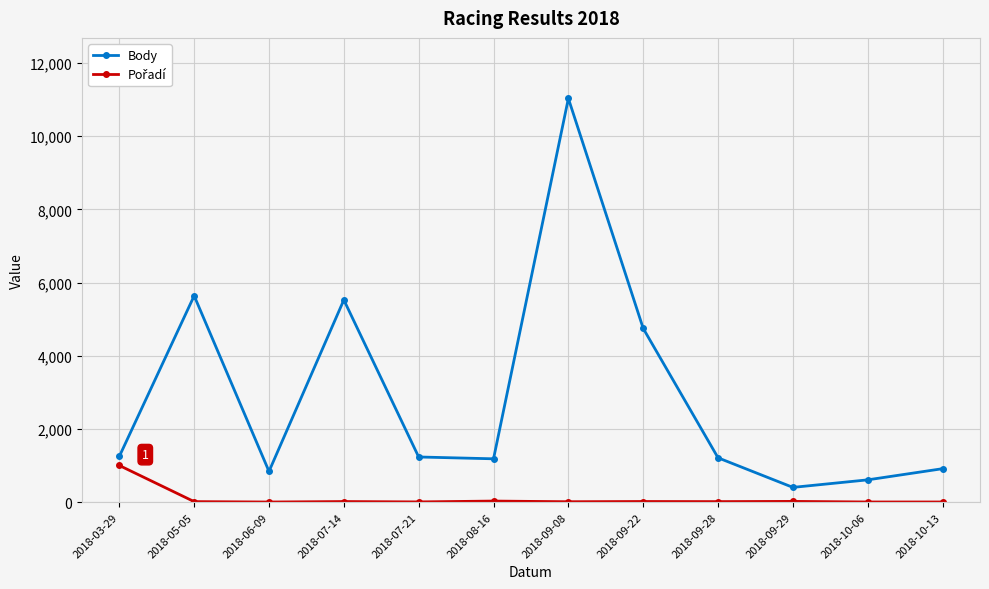

Which series has the largest total across all categories?

Body